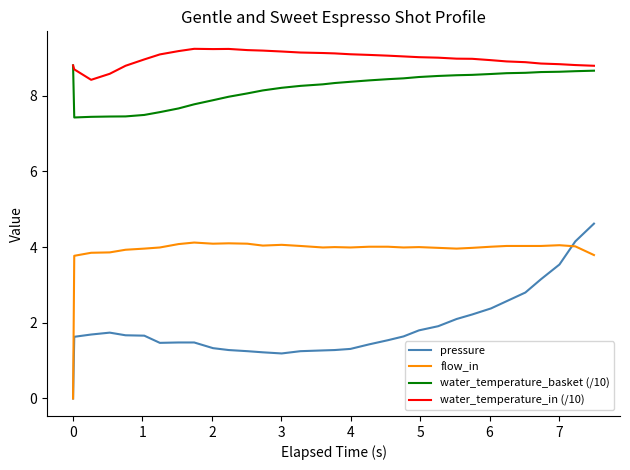

Rank the series by their maximum value, from lowest to highest.

flow_in, pressure, water_temperature_basket (/10), water_temperature_in (/10)